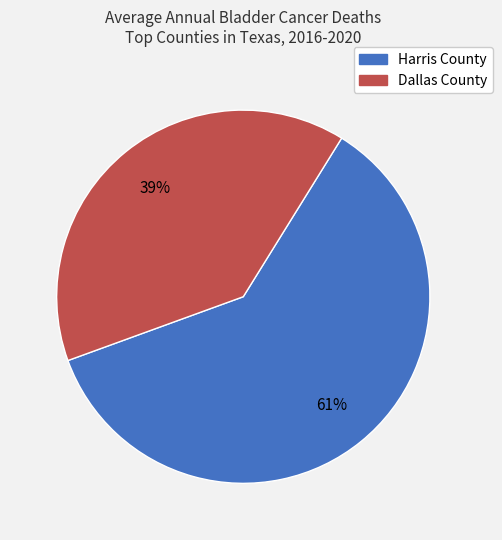

Is there any slice that represents more than half of the pie?

Yes